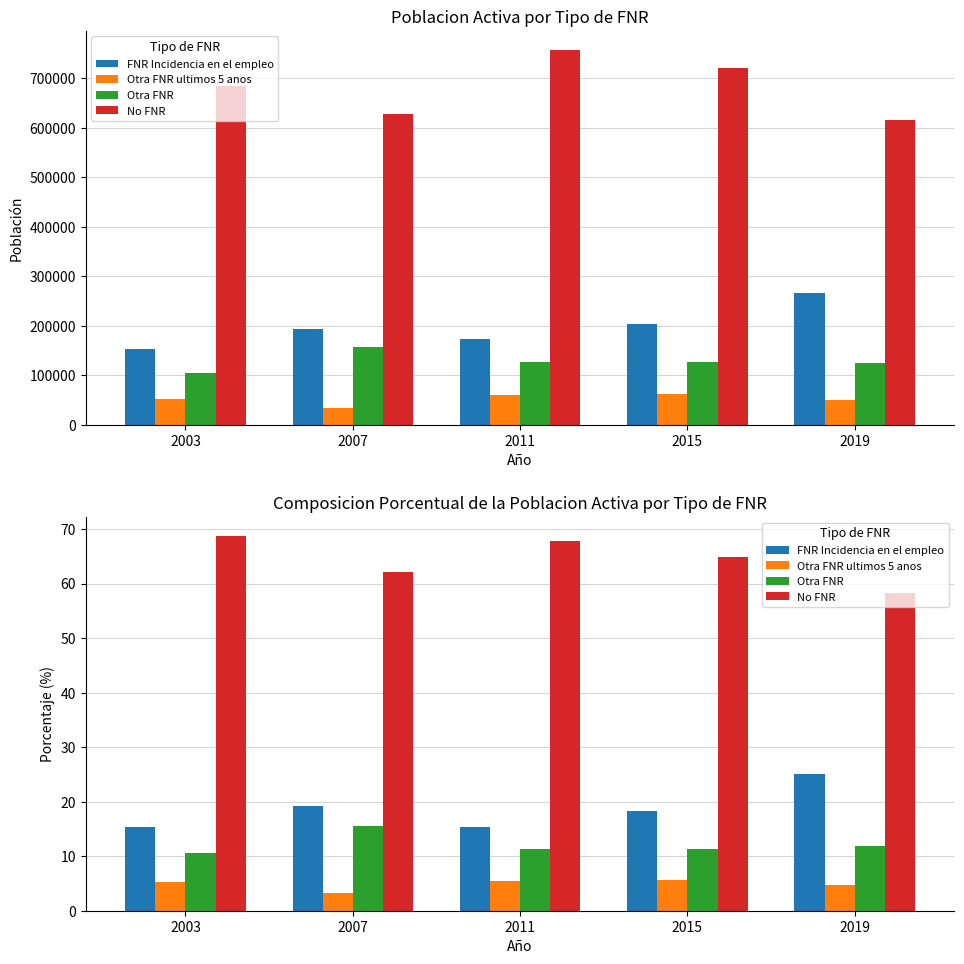

What is the value of the No FNR bar at the 2nd from the left?

62.1